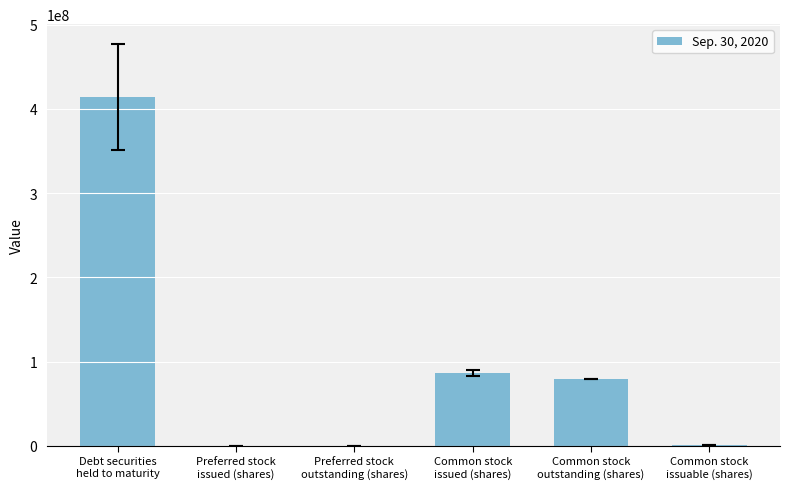

At which label does the data first exceed 79013729?

Debt securities
held to maturity